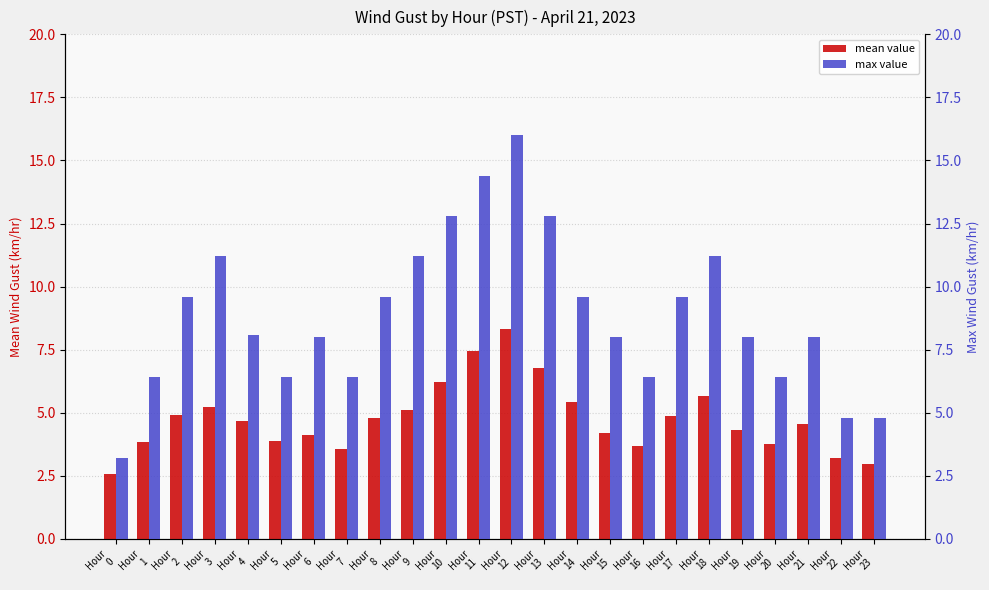

Read the mean value value at Hour
7.

3.6